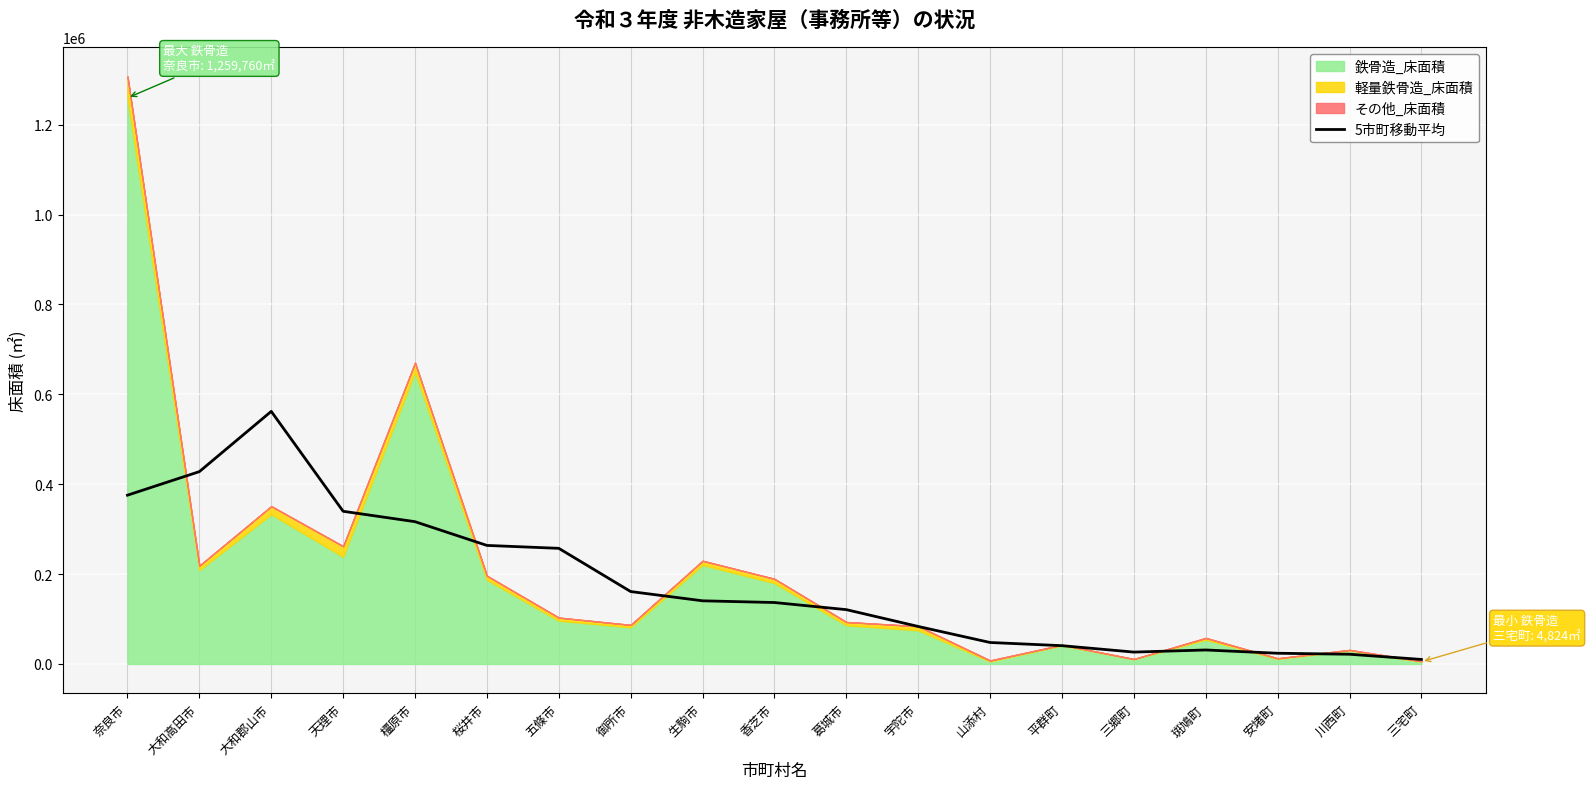

At which label is the value closest to 286070?

桜井市